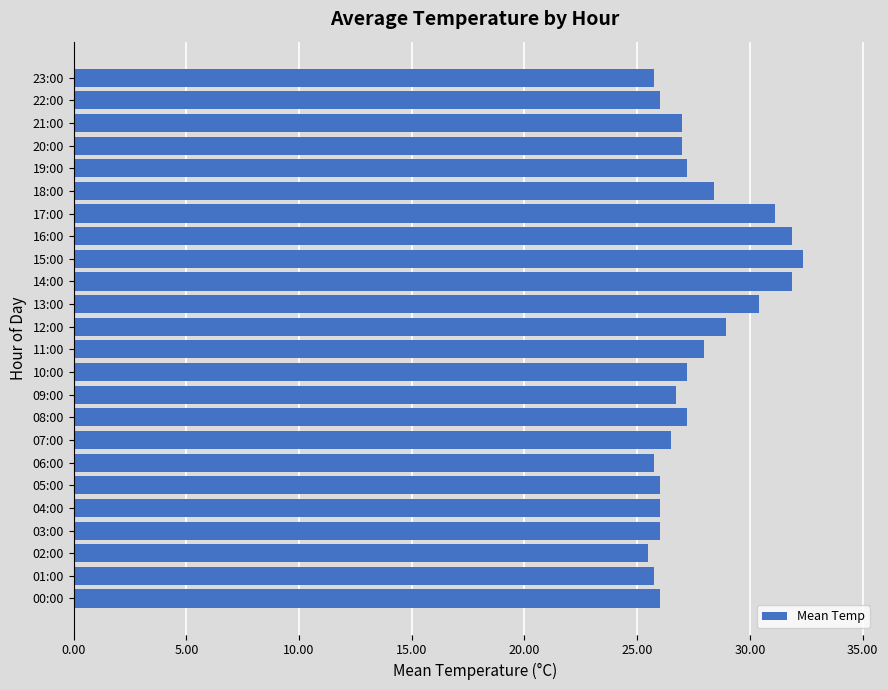

Which has a higher value, 12:00 or 15:00?

15:00